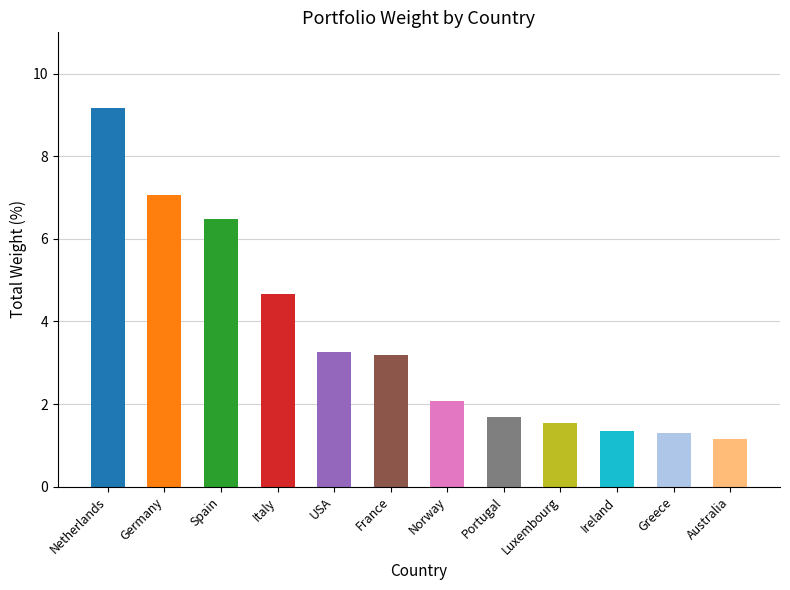

Are the bars grouped side by side (vs. stacked)?

No